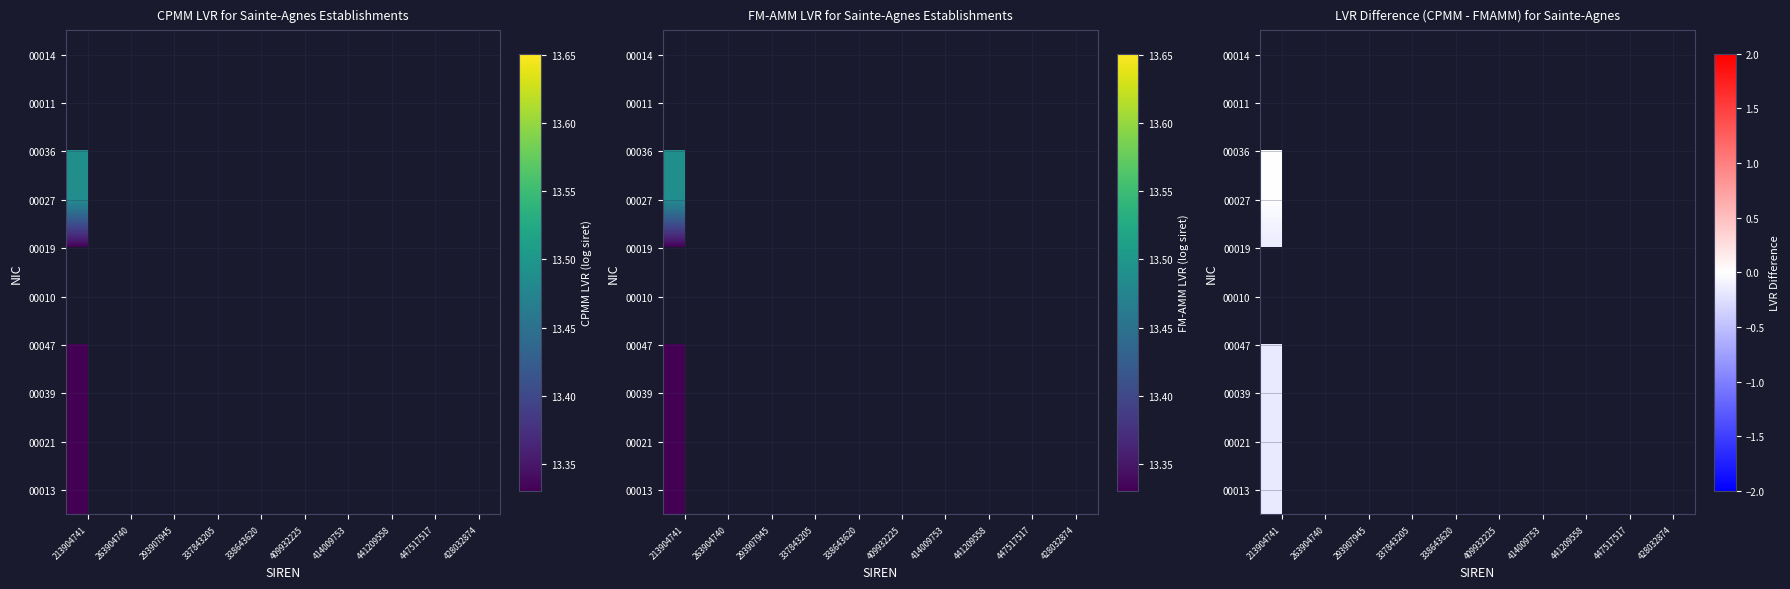

How many categories are shown in the chart?

10